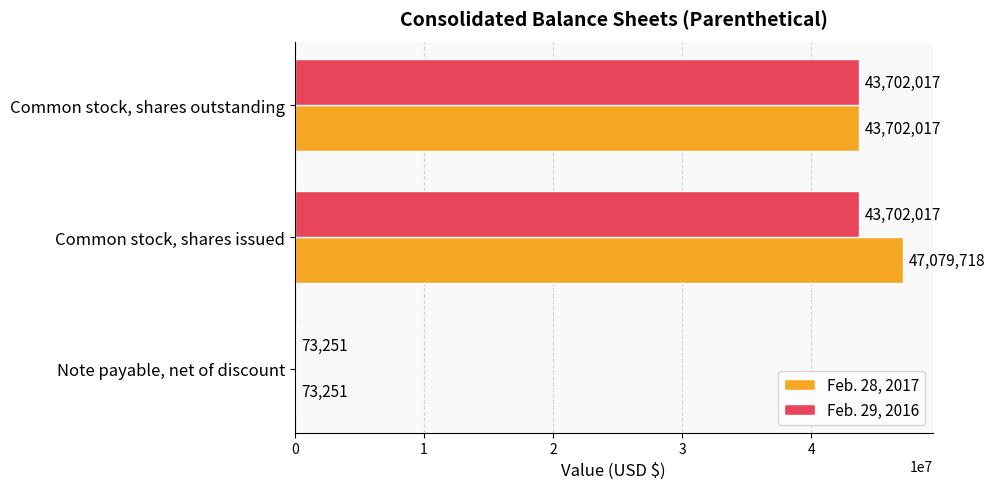

Where is Feb. 28, 2017 nearest to the value 23576484?

Common stock, shares outstanding